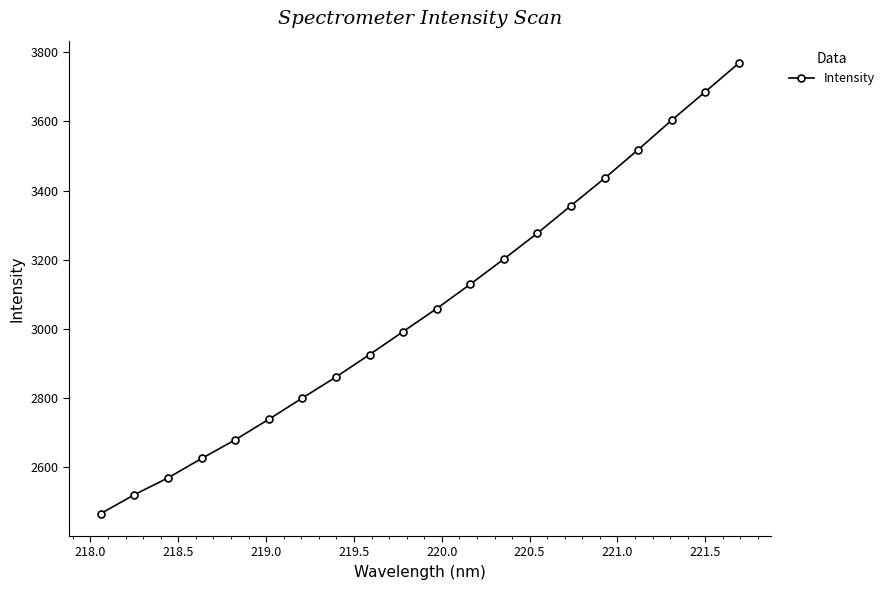

Reading left to right, list all the values displayed in this chart.

2465.4	2520.0	2568.6	2624.7	2678.7	2738.1	2799.6	2860.5	2925.2	2991.9	3058.4	3128.9	3201.7	3276.7	3356.2	3435.4	3518.1	3603.4	3685.5	3768.5